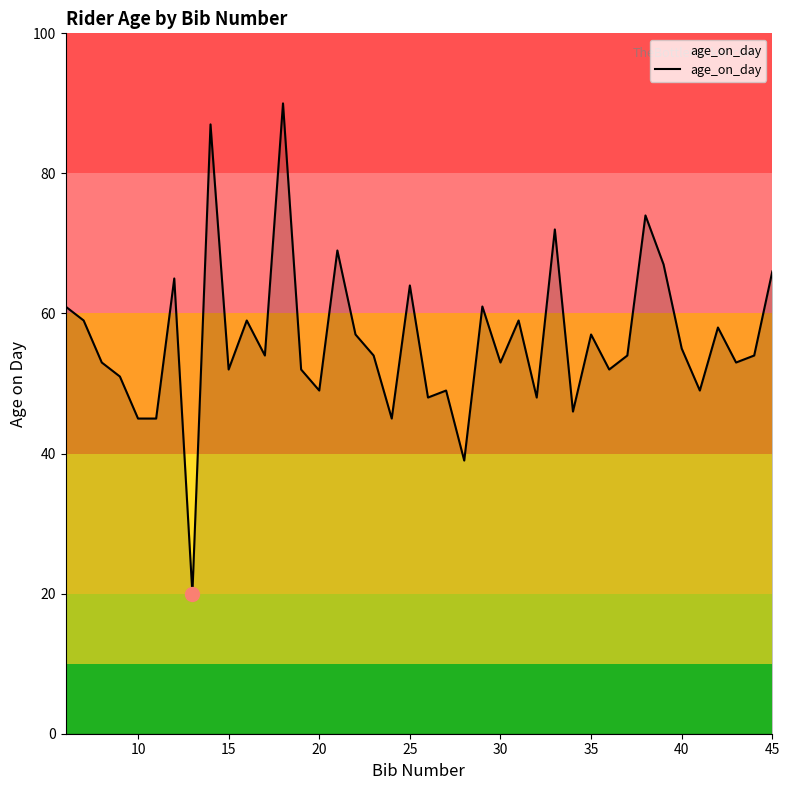

What is the difference between the maximum and minimum values?

70